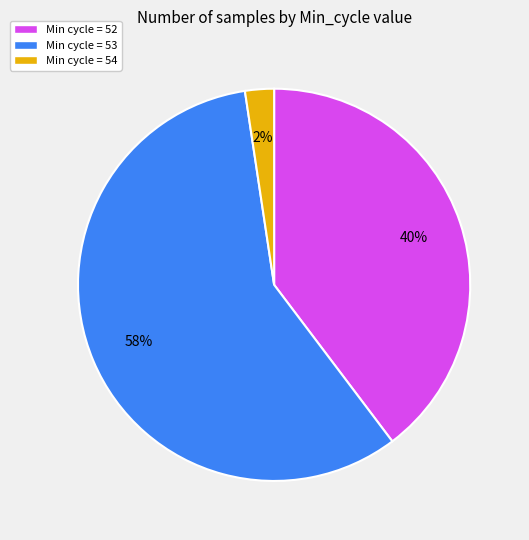

Which has a higher value, Min cycle = 54 or Min cycle = 52?

Min cycle = 52